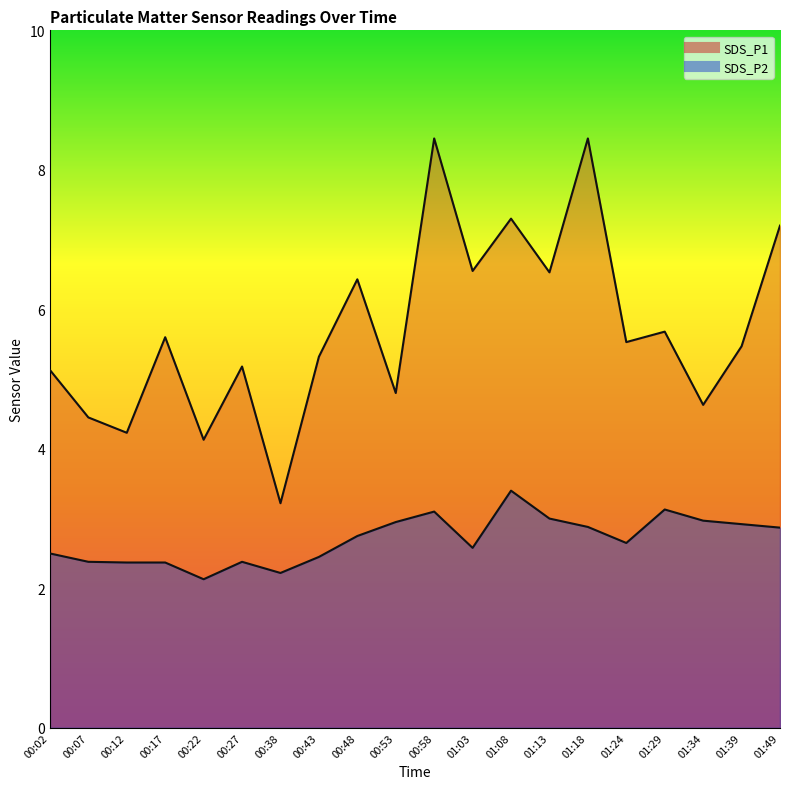

True or false: SDS_P2 and SDS_P1 cross at least once.

False